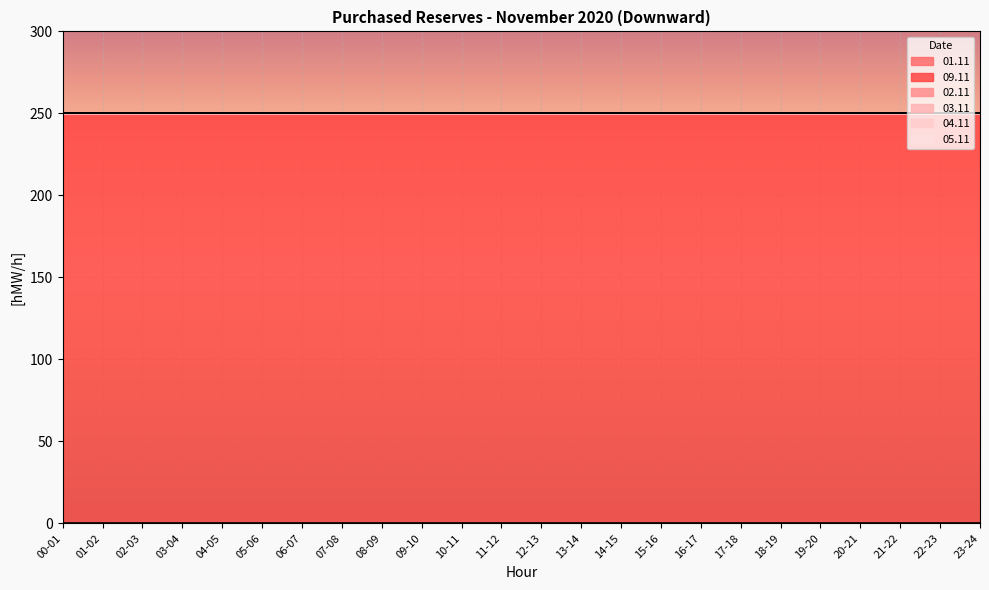

At how many categories does at least one series exceed 241?

24